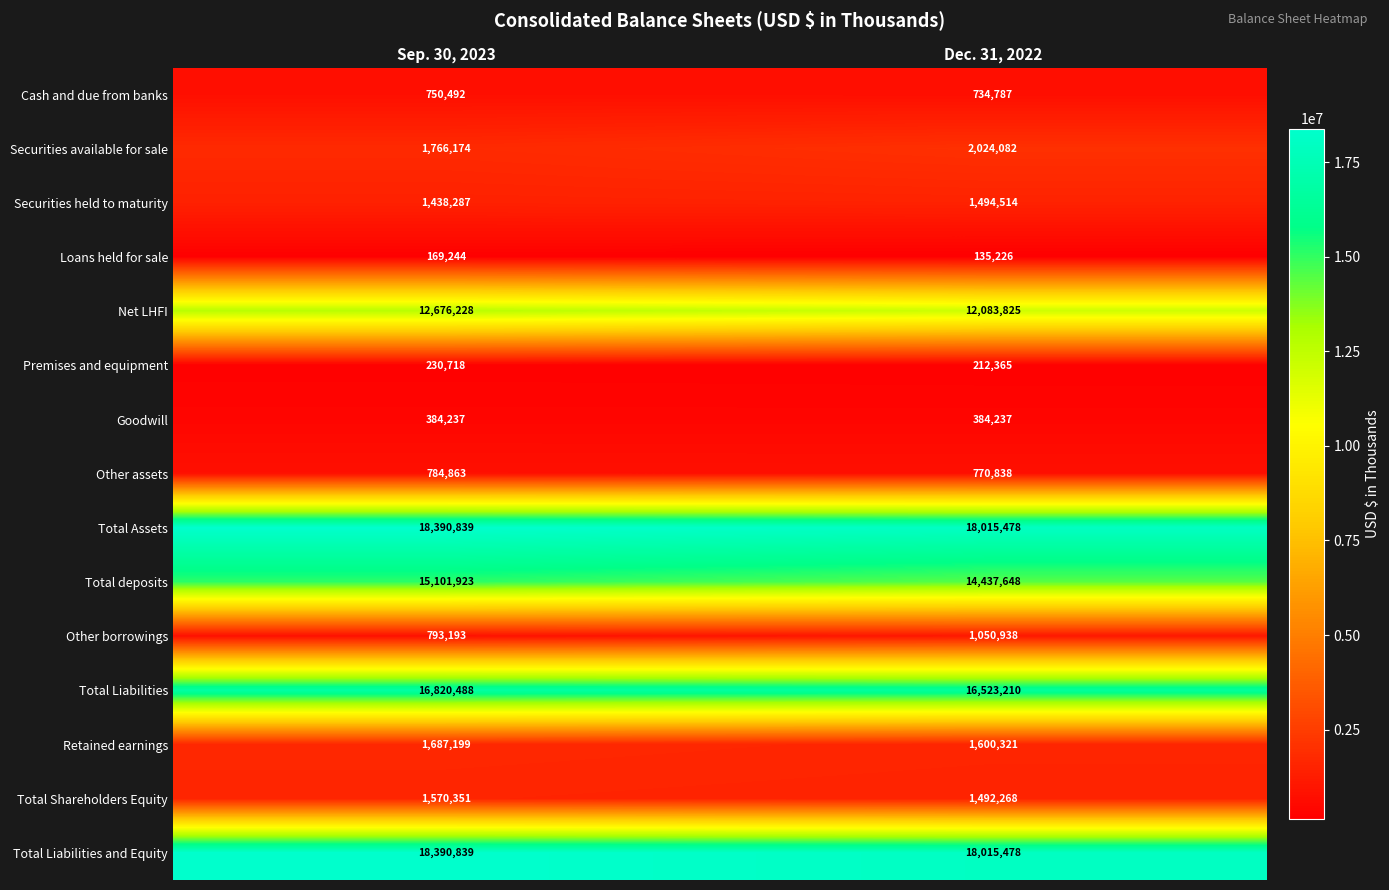

At which category does the chart reach its peak across all series?

Sep. 30, 2023